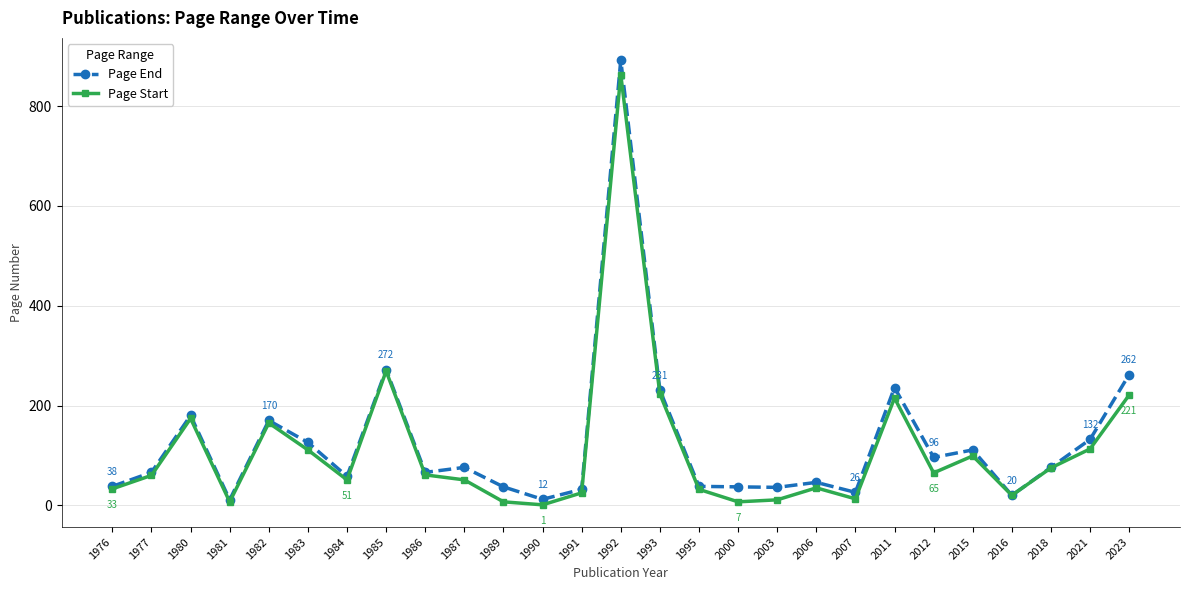

At which category is the sum across all series the highest?

1992